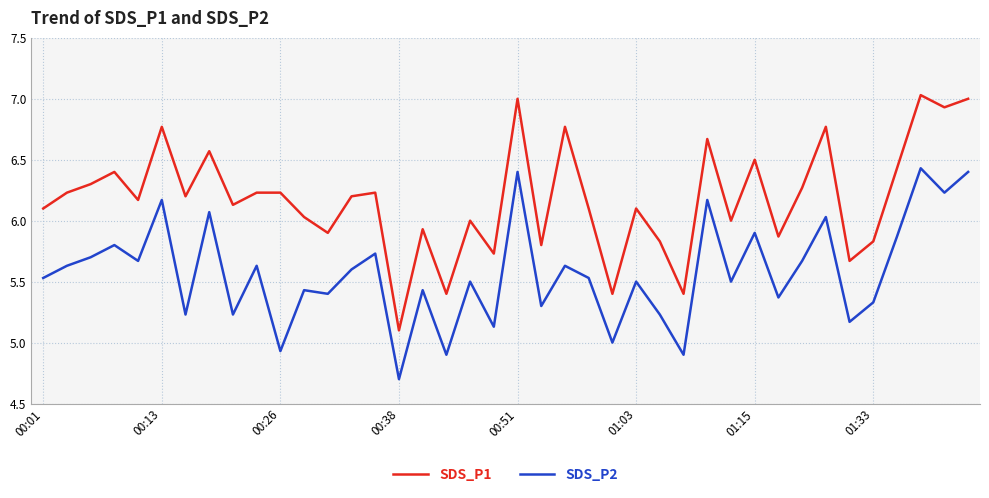

Which series has the largest total across all categories?

SDS_P1